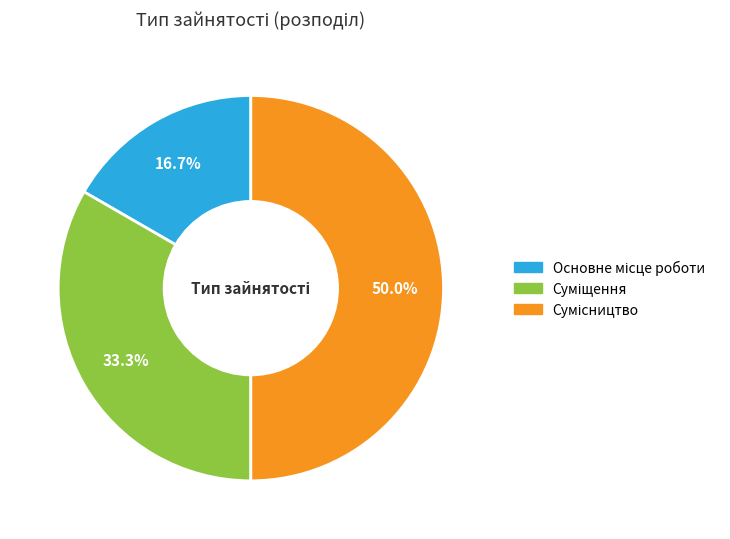

Count the number of slices in the pie.

3